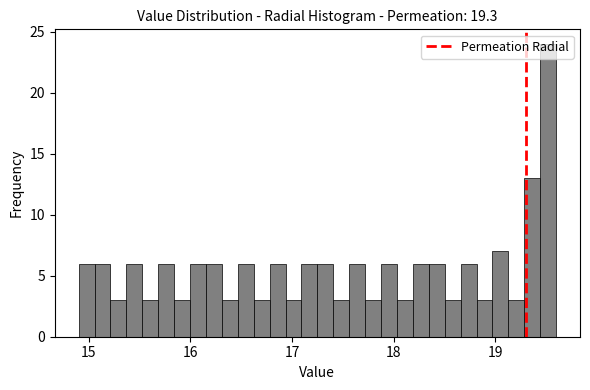

Around what value on the x-axis is the tallest bar? Give the approximate position of its centre, as read against the axis.

19.5